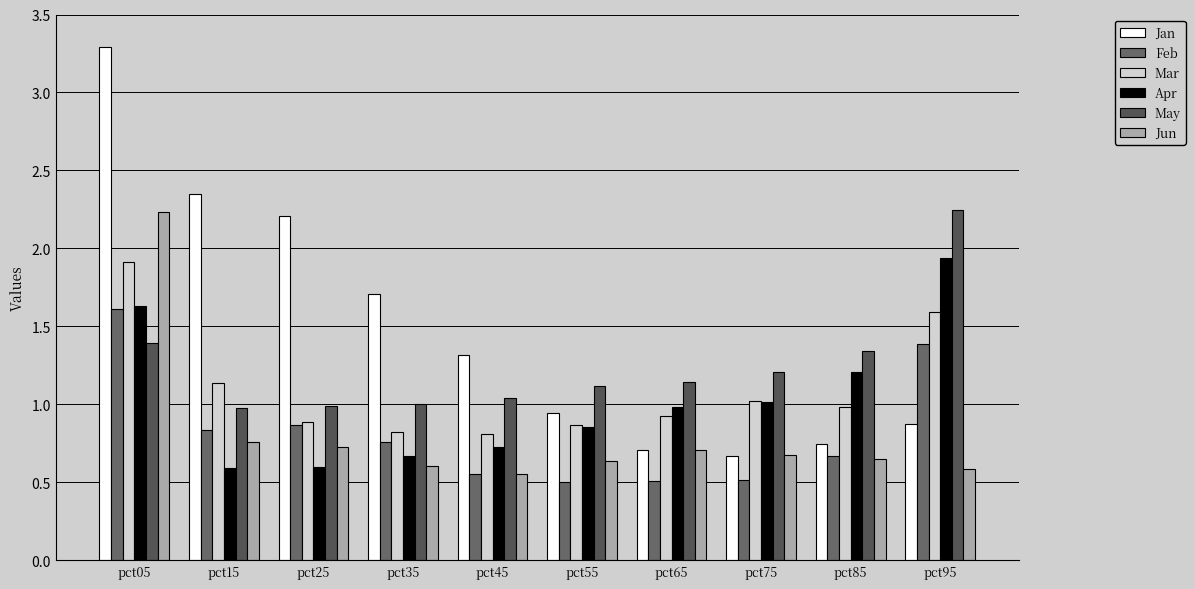

How many groups of bars are there?

10